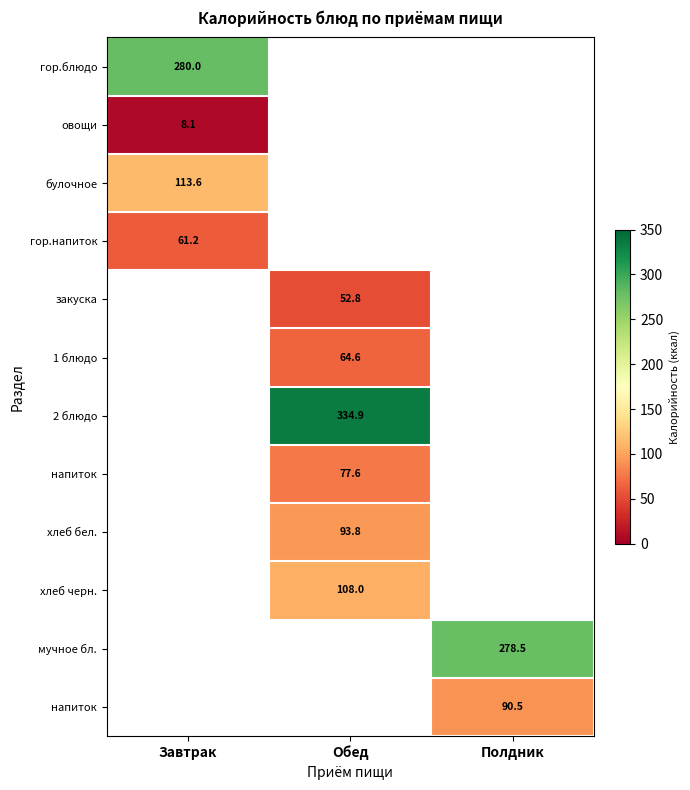

At how many categories does at least one series exceed 332?

1